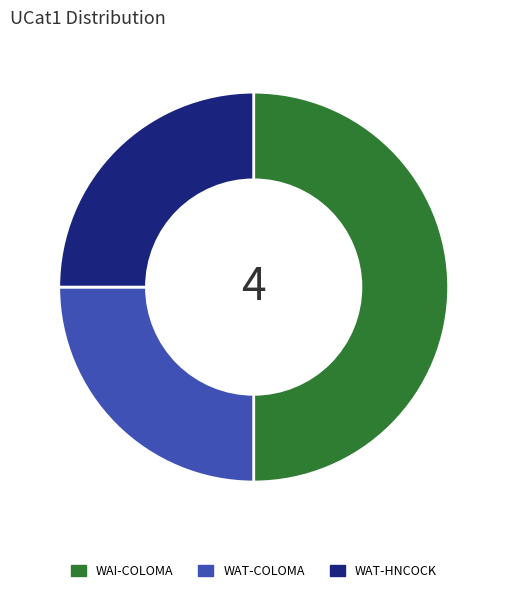

Which has a higher value, WAT-HNCOCK or WAI-COLOMA?

WAI-COLOMA